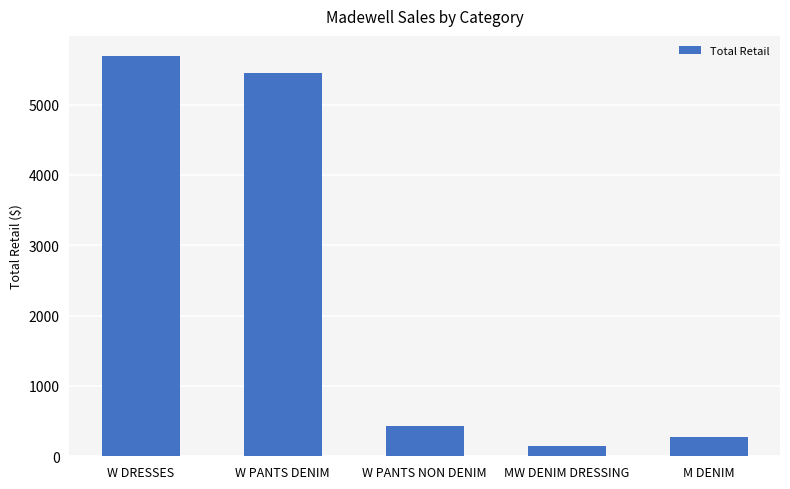

What position from the right is MW DENIM DRESSING?

2